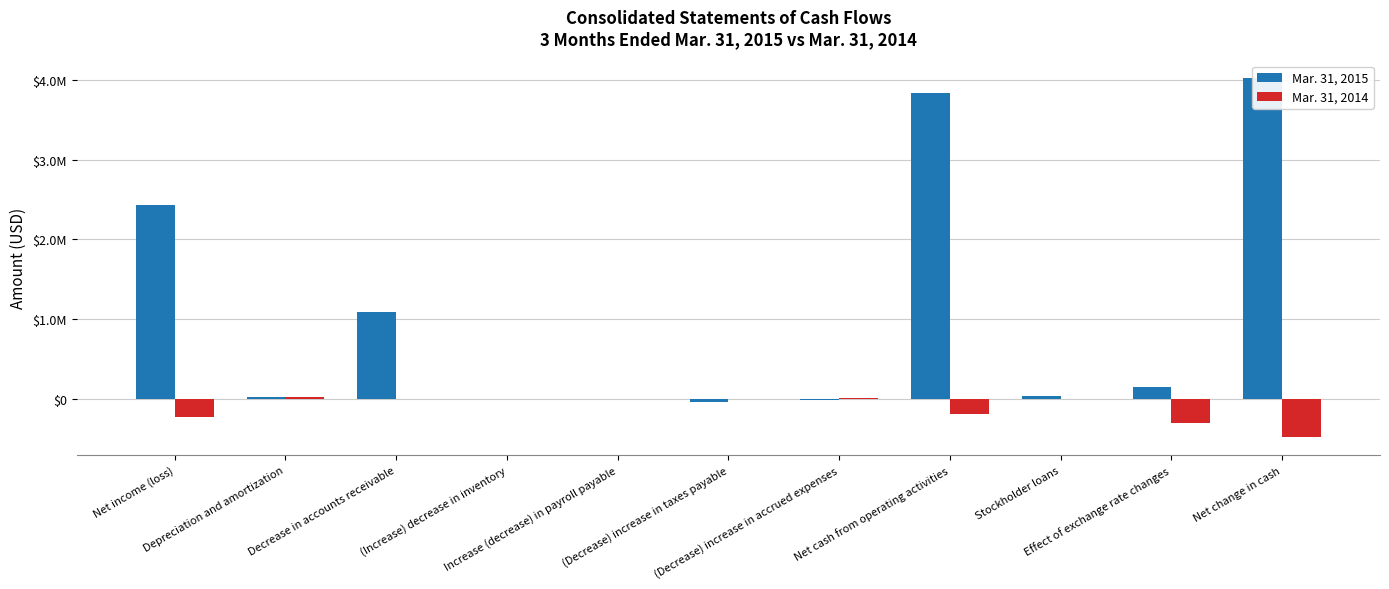

What is the total value across all series at (Decrease) increase in taxes payable?

-36895